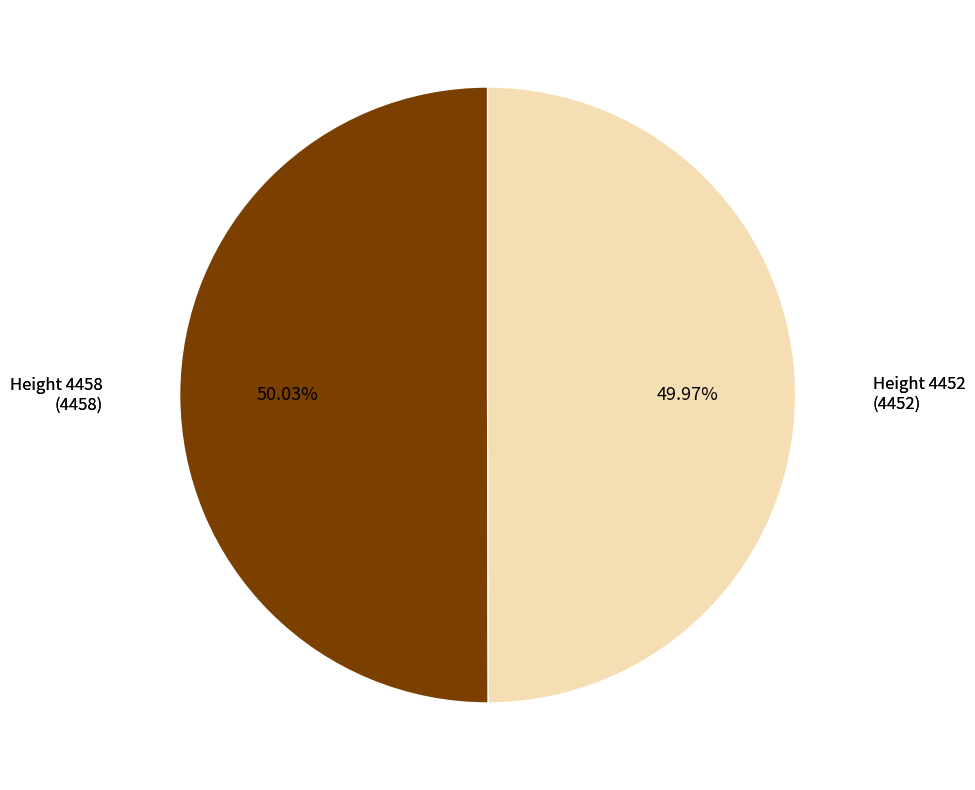

Does any single category account for the majority?

Yes